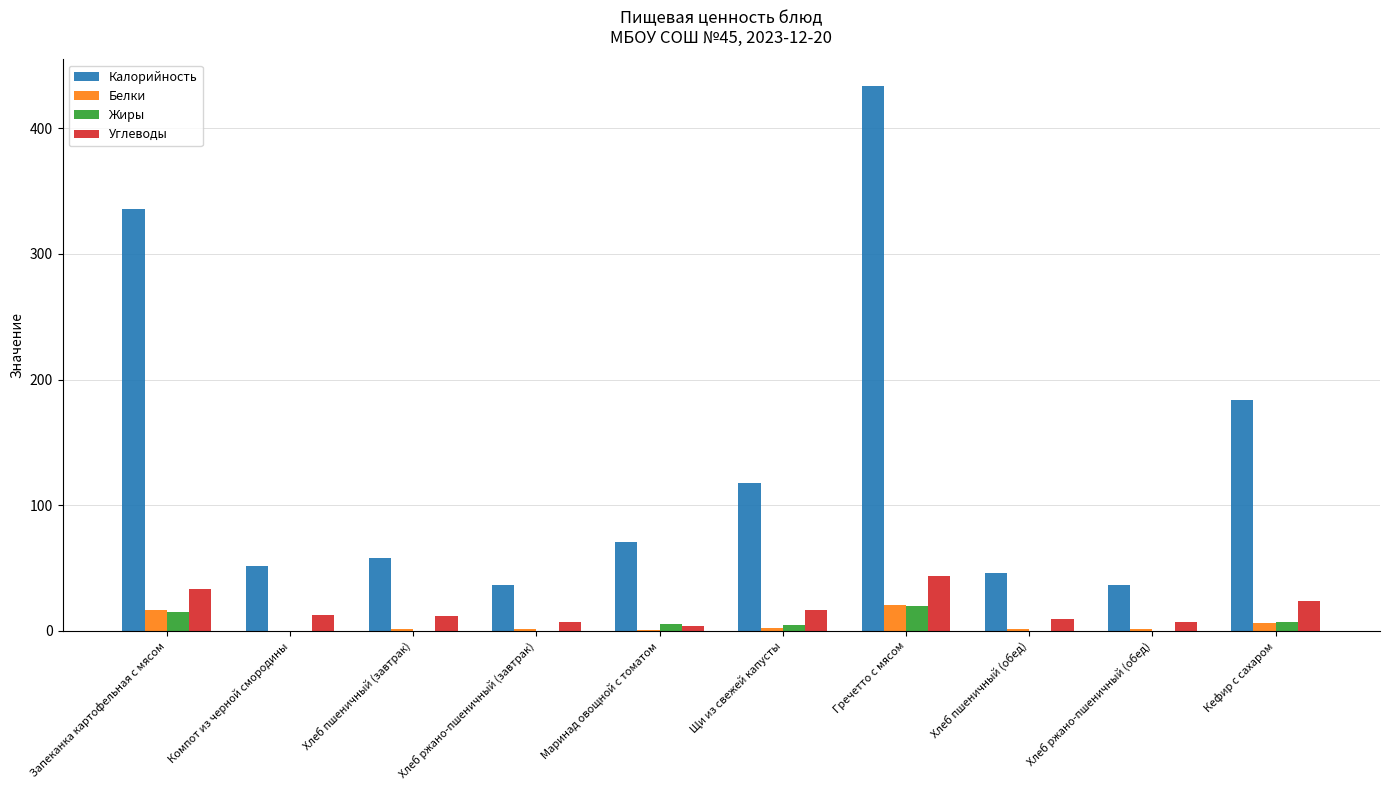

Which series changed the most between Щи из свежей капусты and Хлеб пшеничный (обед)?

Калорийность